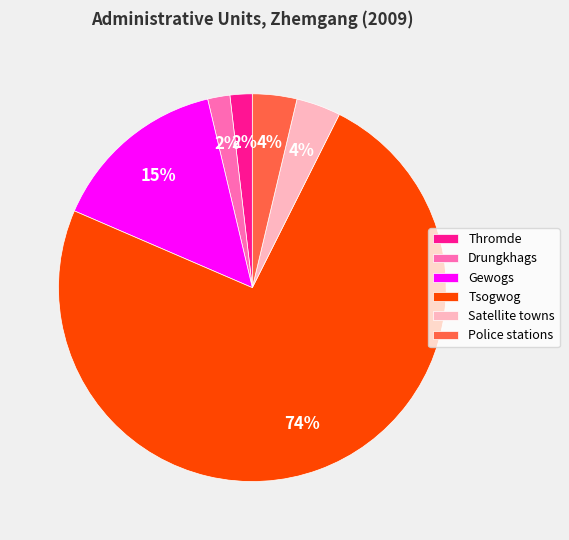

To the nearest percent, what percentage of the pie is Police stations?

4%